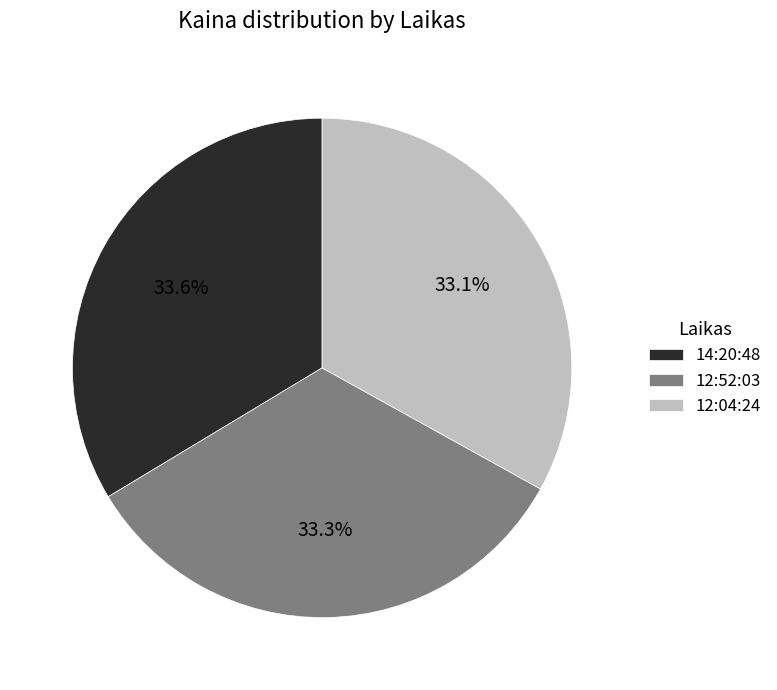

Combined, what portion of the pie is 12:04:24 and 12:52:03?

66.4%